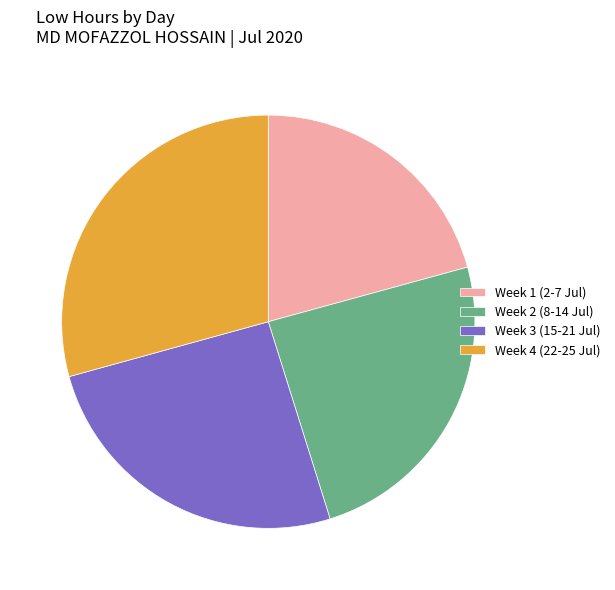

Count the number of slices in the pie.

4